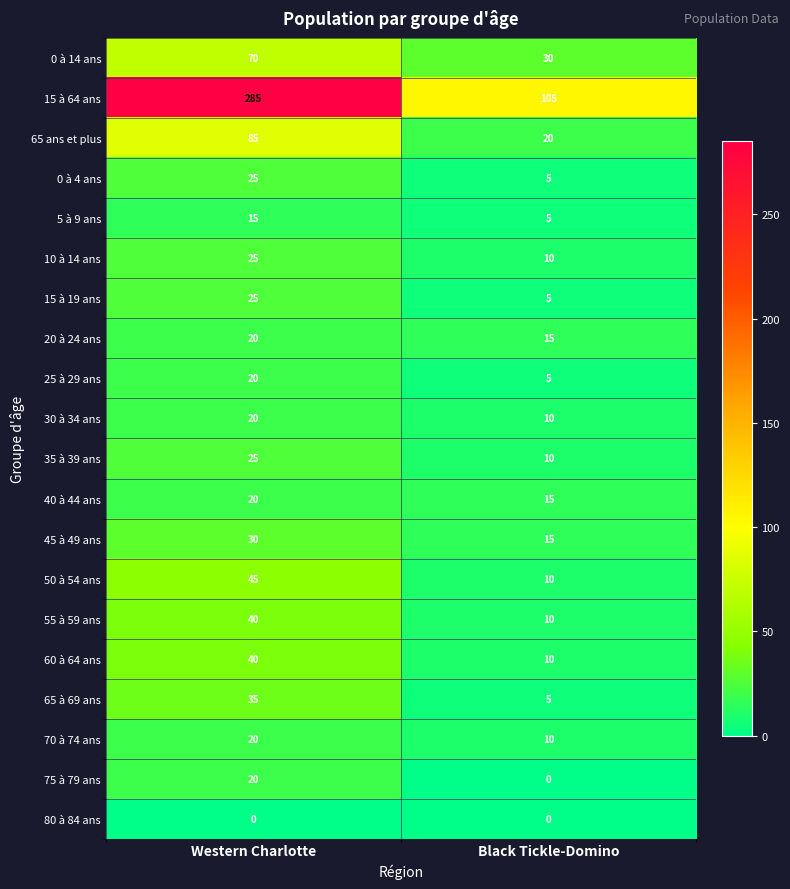

Count the number of categories in the chart.

2